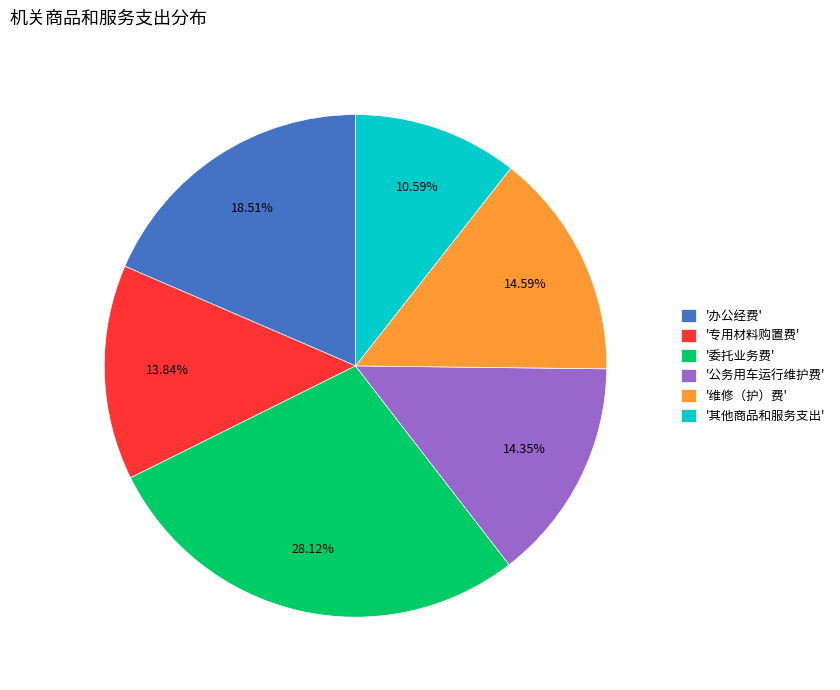

Approximately how many times larger is the value at '委托业务费' compared to '专用材料购置费'?

2.0